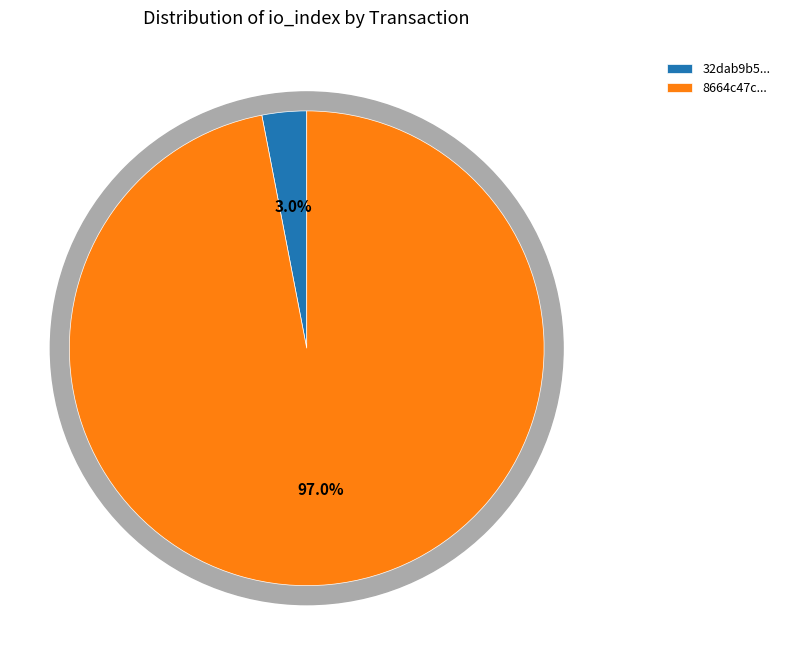

Count the number of slices in the pie.

2